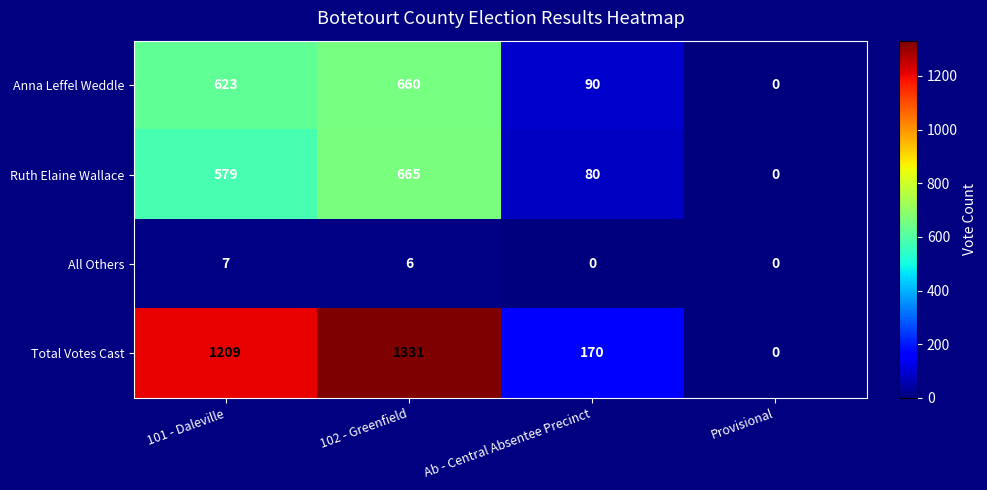

Reading left to right, list all the values displayed in this chart.

Anna Leffel Weddle: 101 - Daleville=623	102 - Greenfield=660	Ab - Central Absentee Precinct=90	Provisional=0
Ruth Elaine Wallace: 101 - Daleville=579	102 - Greenfield=665	Ab - Central Absentee Precinct=80	Provisional=0
All Others: 101 - Daleville=7	102 - Greenfield=6	Ab - Central Absentee Precinct=0	Provisional=0
Total Votes Cast: 101 - Daleville=1209	102 - Greenfield=1331	Ab - Central Absentee Precinct=170	Provisional=0